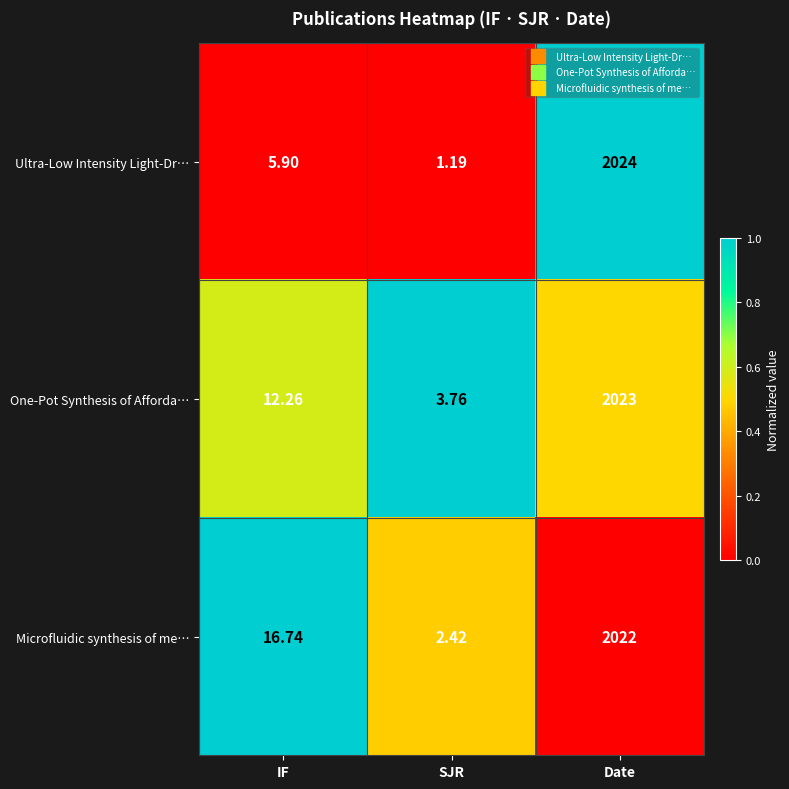

Count the number of data series in this chart.

3